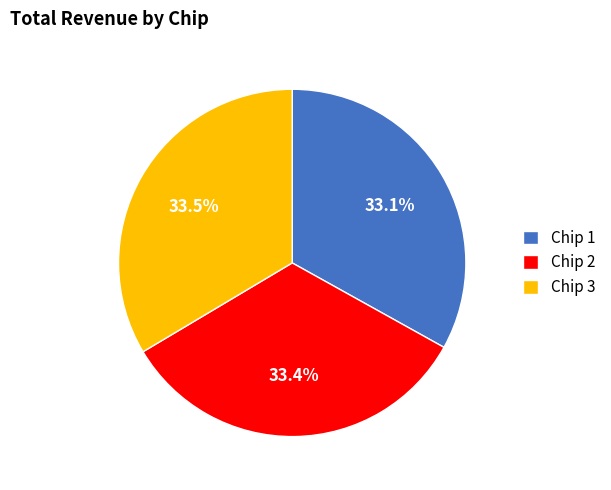

Approximately how many times larger is the value at Chip 3 compared to Chip 1?

1.0